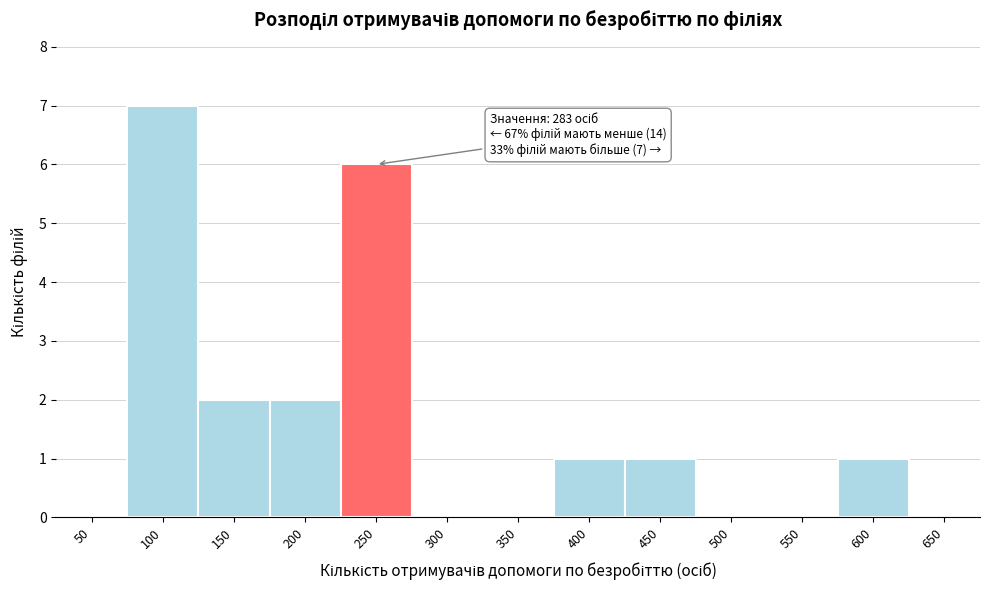

Reading left to right, list all the values displayed in this chart.

50=0	100=7	150=2	200=2	250=6	300=0	350=0	400=1	450=1	500=0	550=0	600=1	650=0